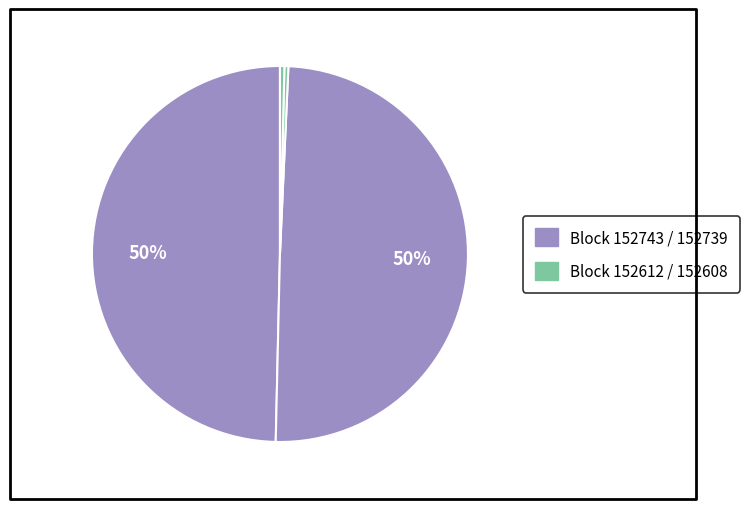

Which category has the smallest portion of the pie?

152612